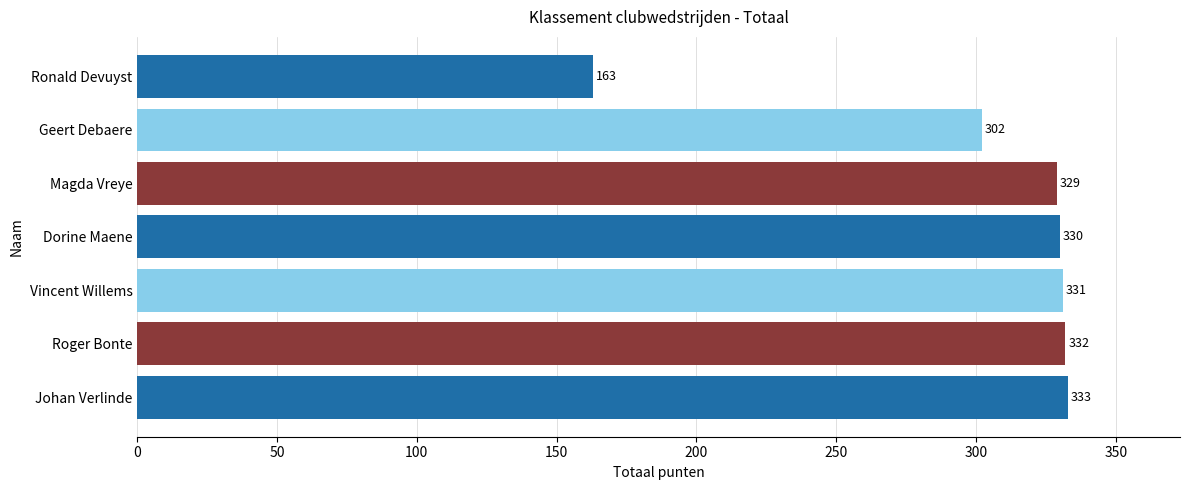

Count the number of categories in the chart.

7